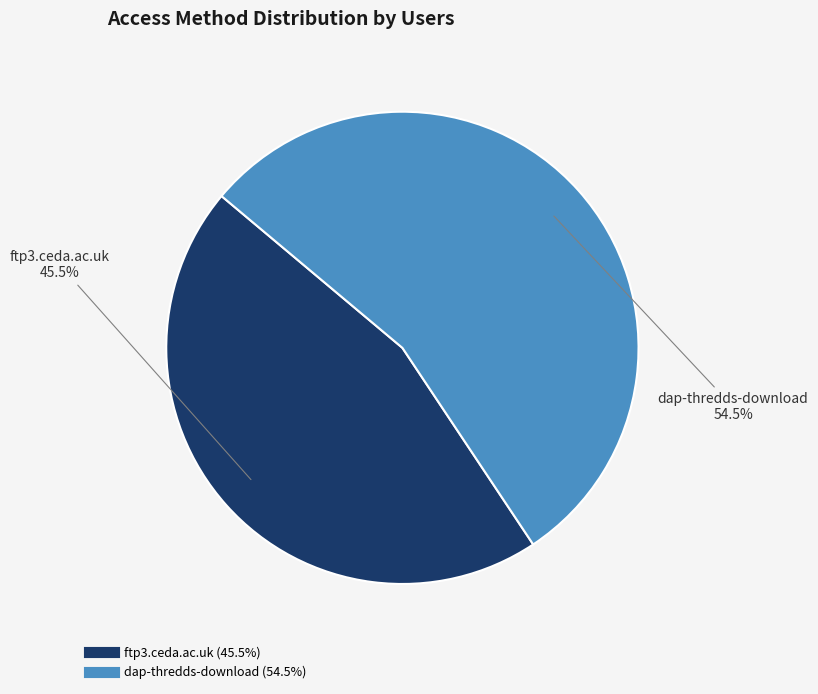

True or false: ftp3.ceda.ac.uk accounts for 60% of the total.

False